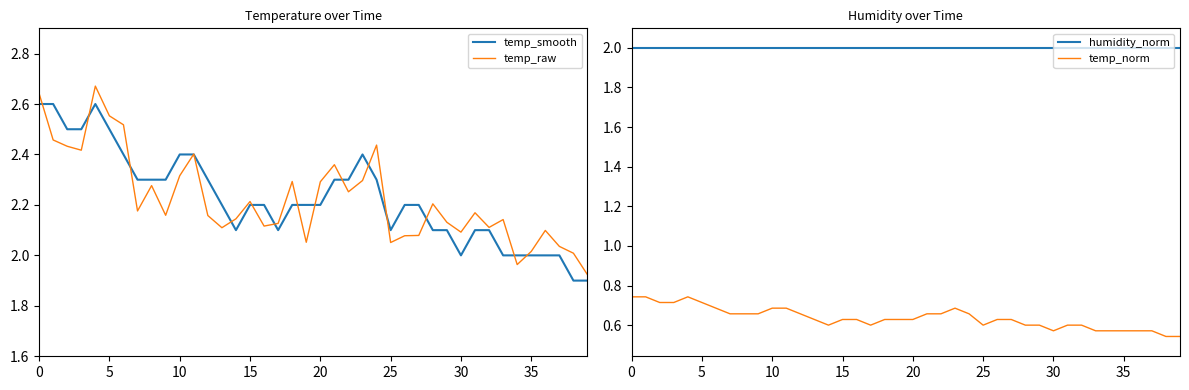

What are all the series names shown in the legend?

temp_smooth, temp_raw, humidity_norm, temp_norm